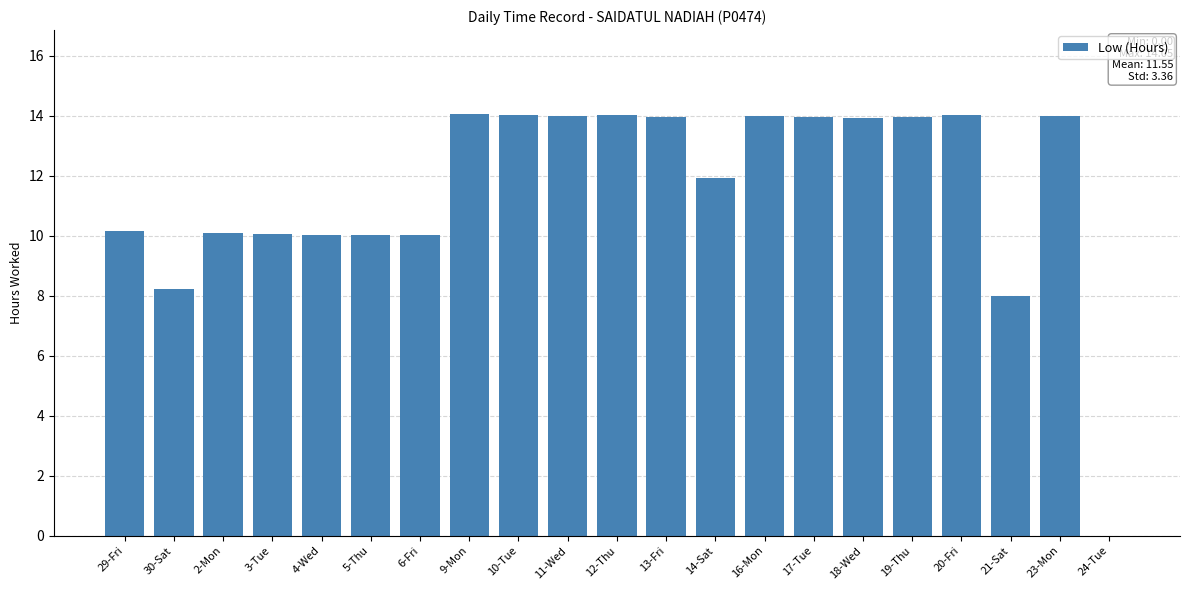

True or false: the data shows 13.9 at 19-Thu.

True